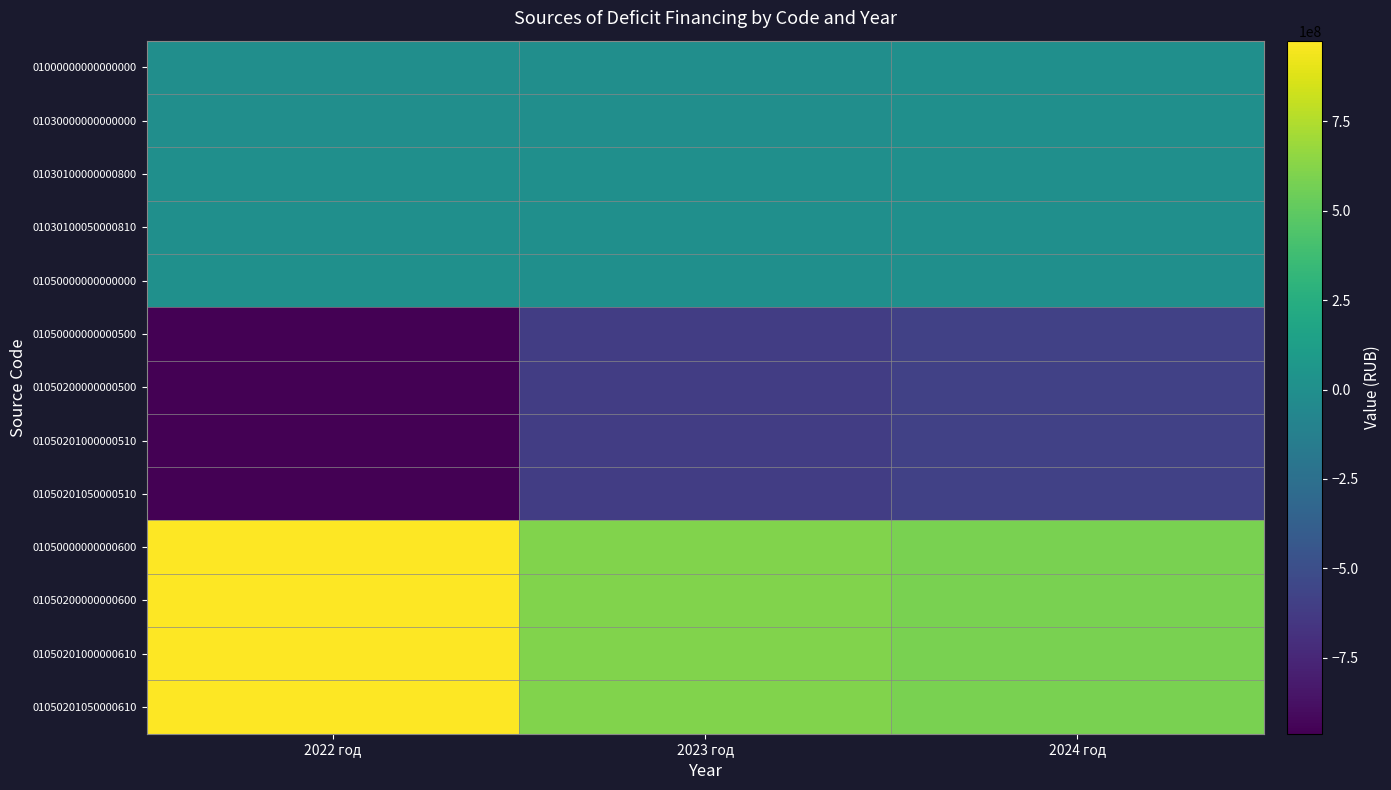

Which series has the largest total across all categories?

01050000000000600